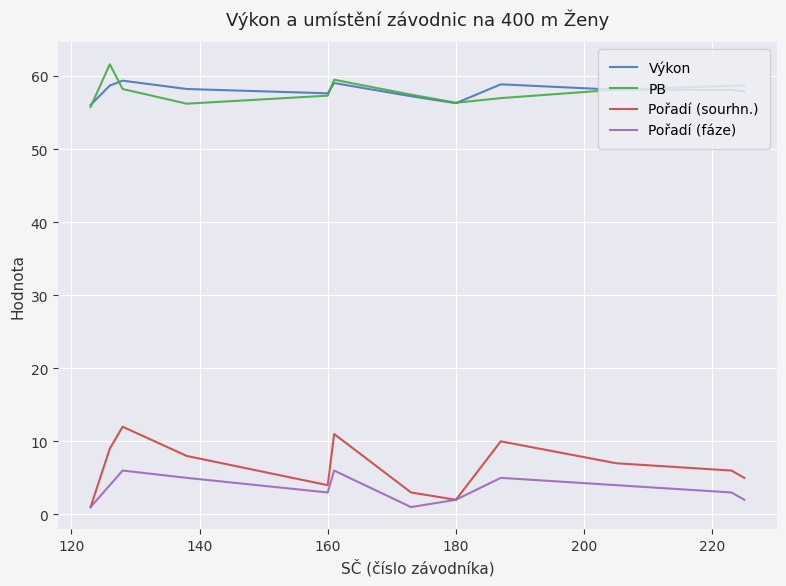

What is the greatest value displayed?

61.6